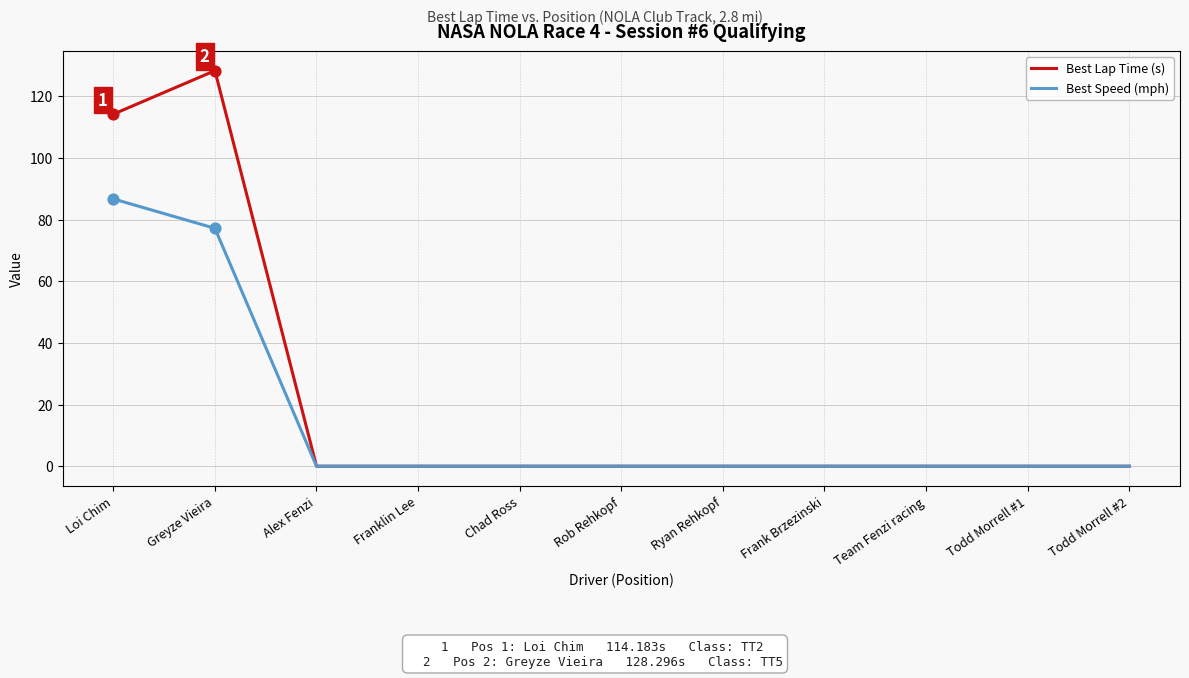

What are all the series names shown in the legend?

Best Lap Time (s), Best Speed (mph)